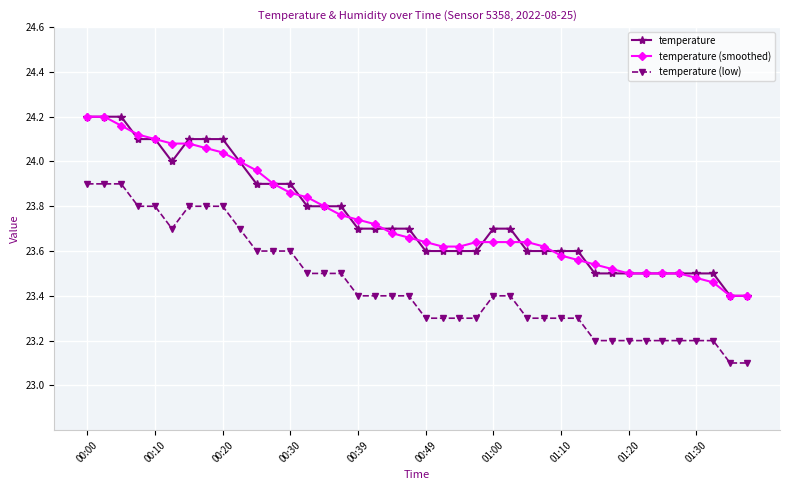

True or false: temperature (low) and temperature cross at least once.

False